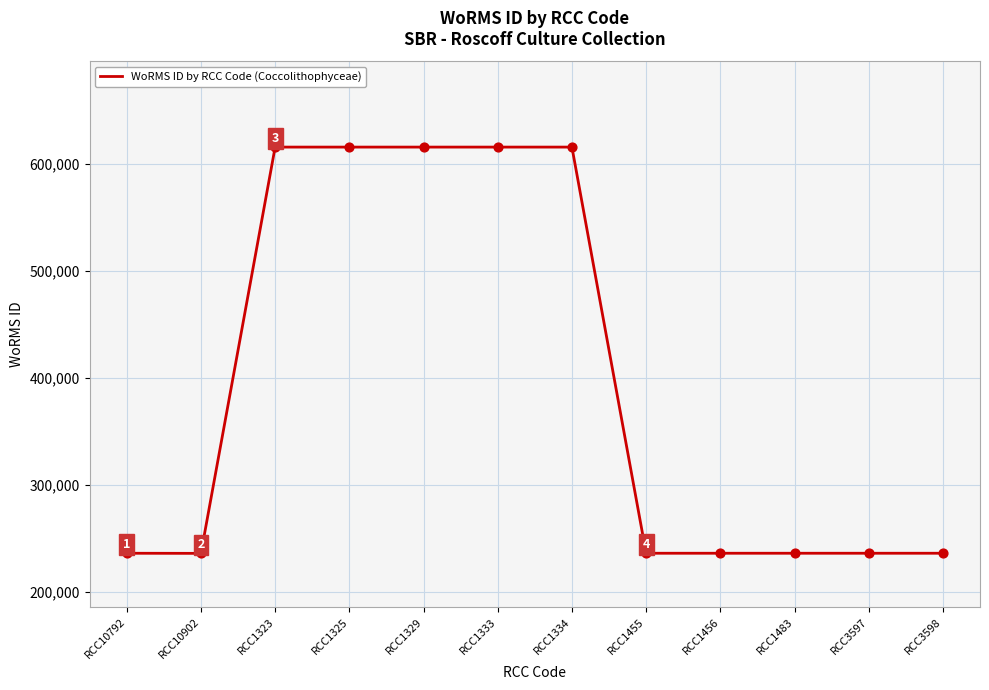

What is the change in value from RCC10902 to RCC1456?

+112